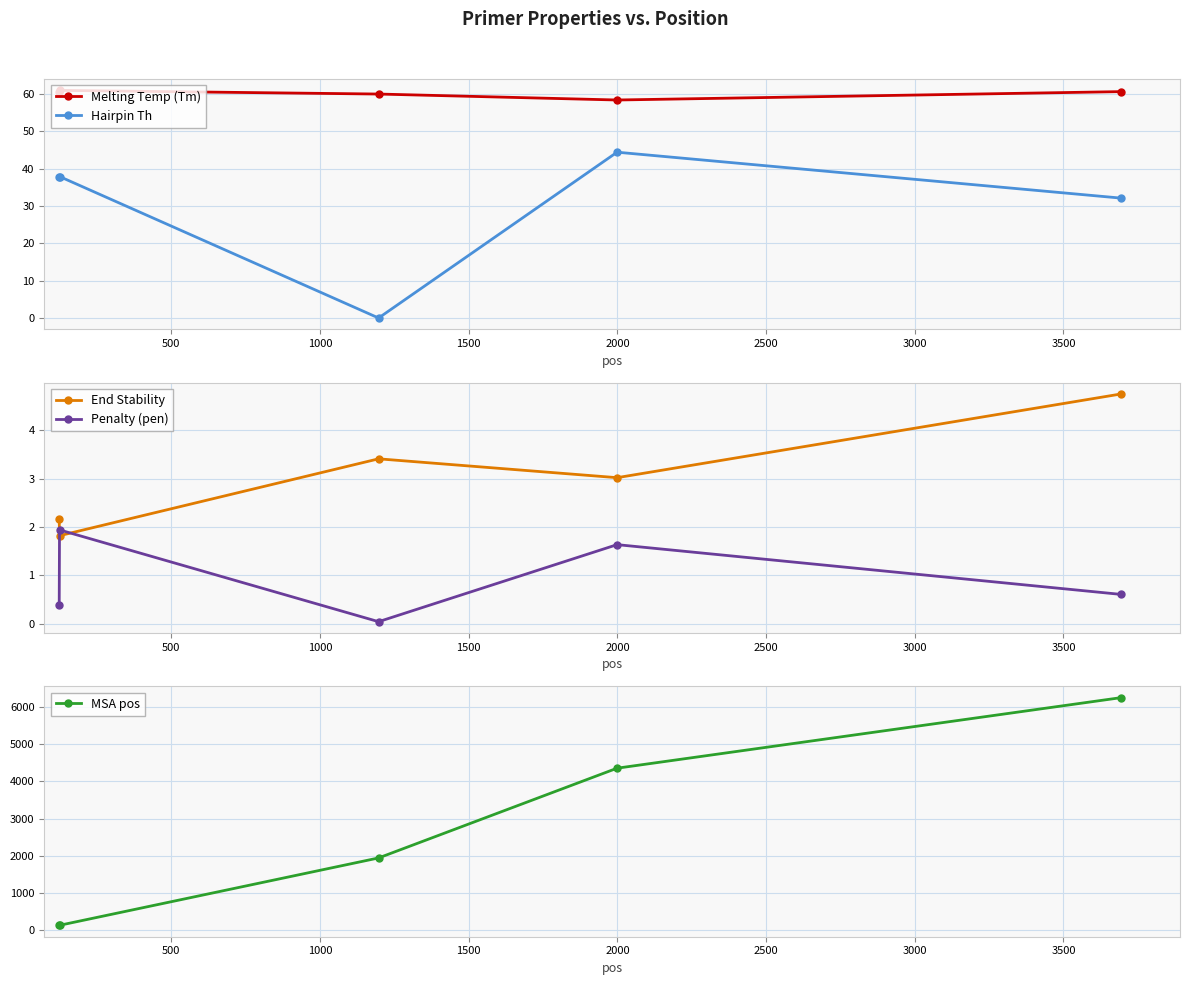

How many interior local peaks does the Melting Temp (Tm) series have?

1